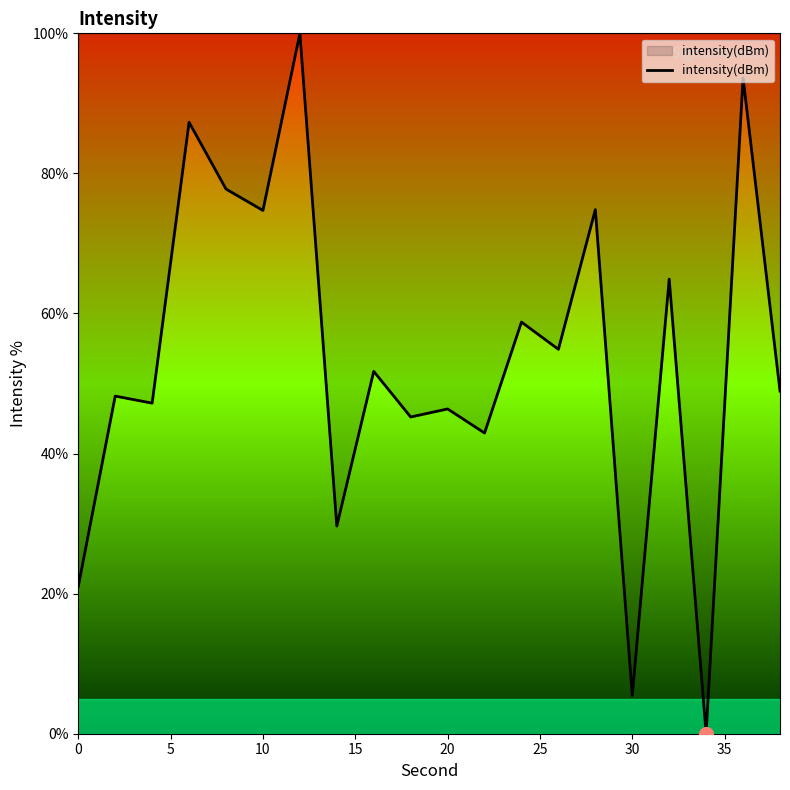

What is the difference between the maximum and minimum values?

100.0